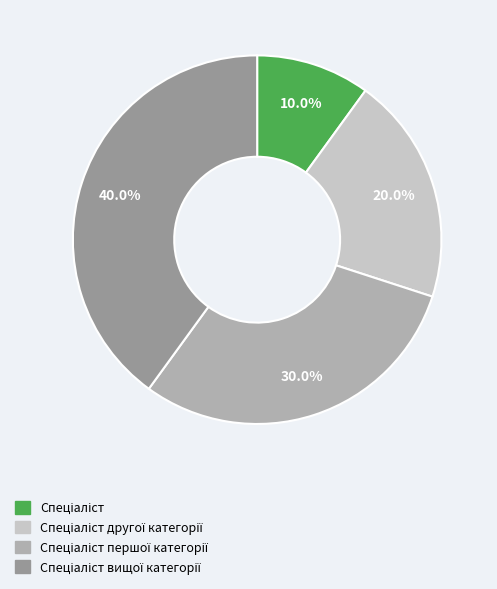

Does any single category account for the majority?

No